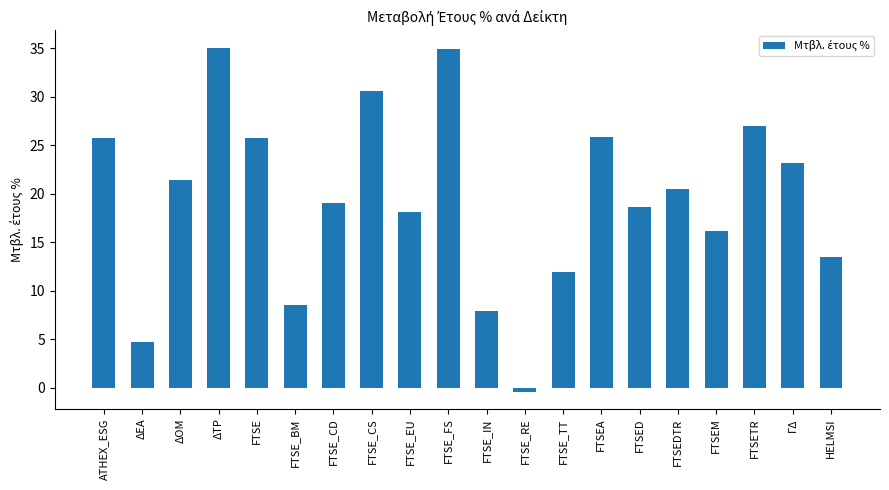

Which has a higher value, FTSEA or ΔΟΜ?

FTSEA